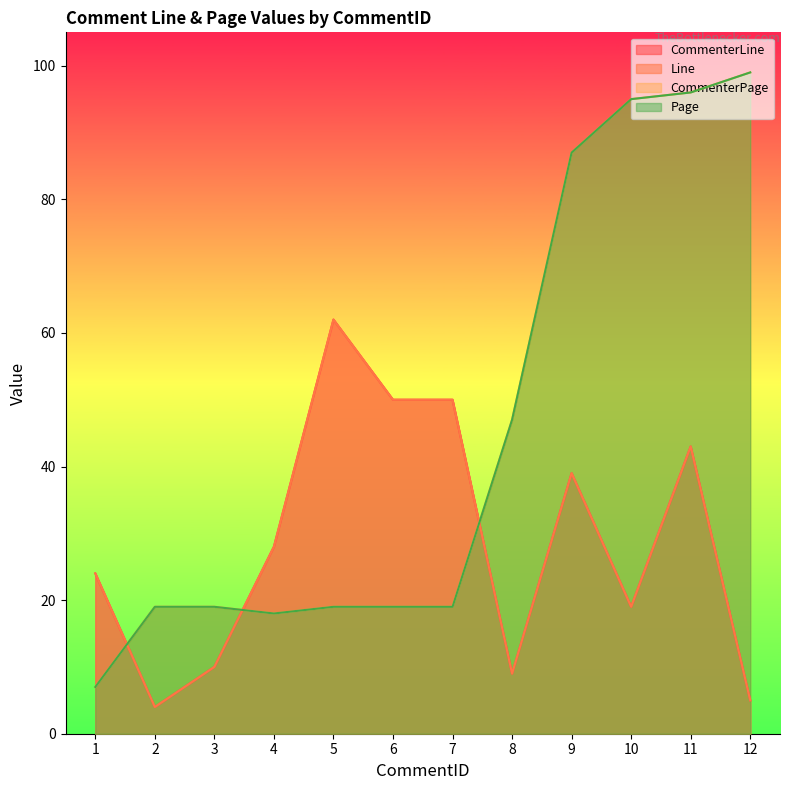

Which series has the largest total across all categories?

CommenterPage